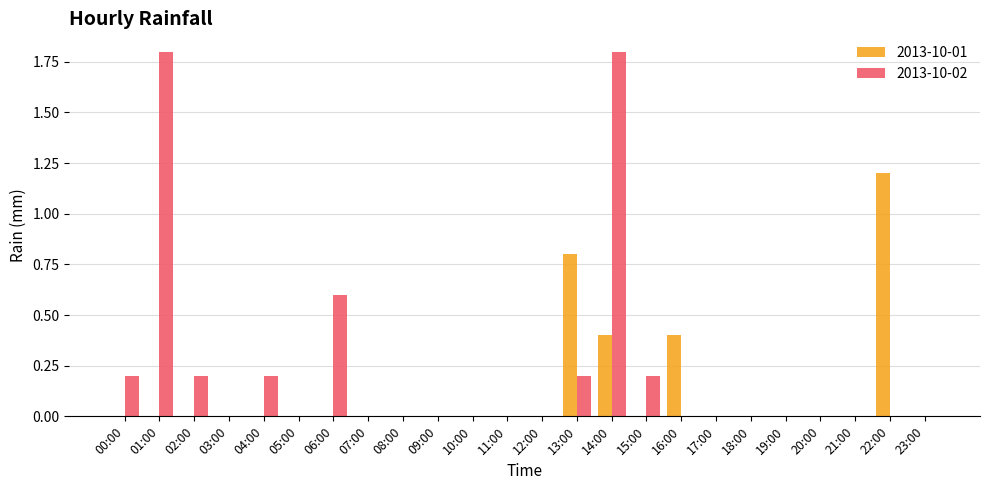

At which category is the sum across all series the highest?

14:00